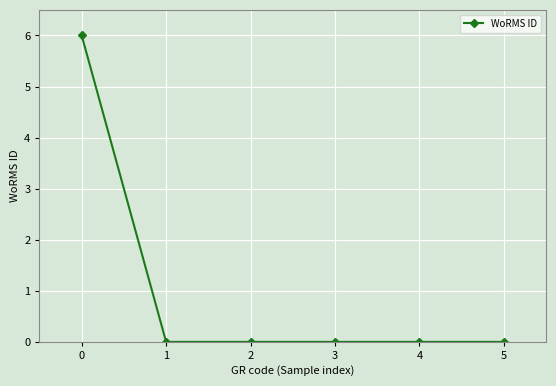

Is it true that the value at 0 is 6?

True